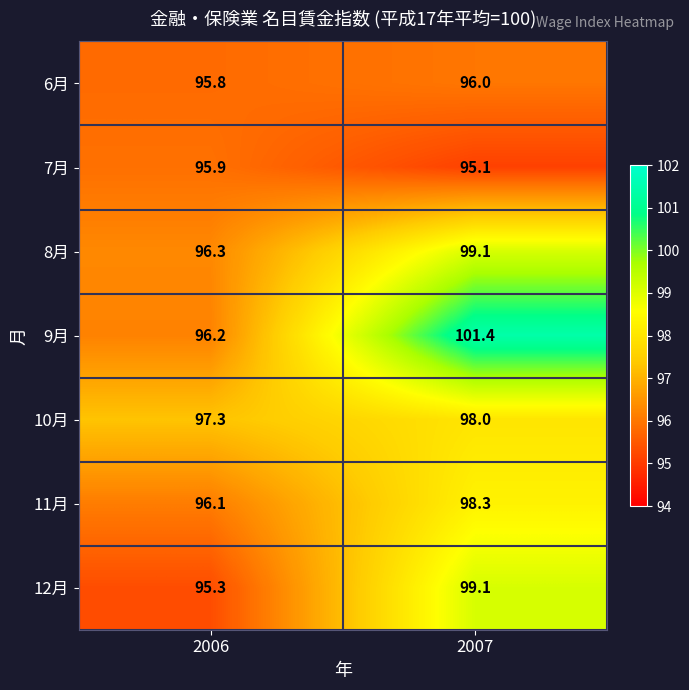

Which series has the widest spread of values?

9月